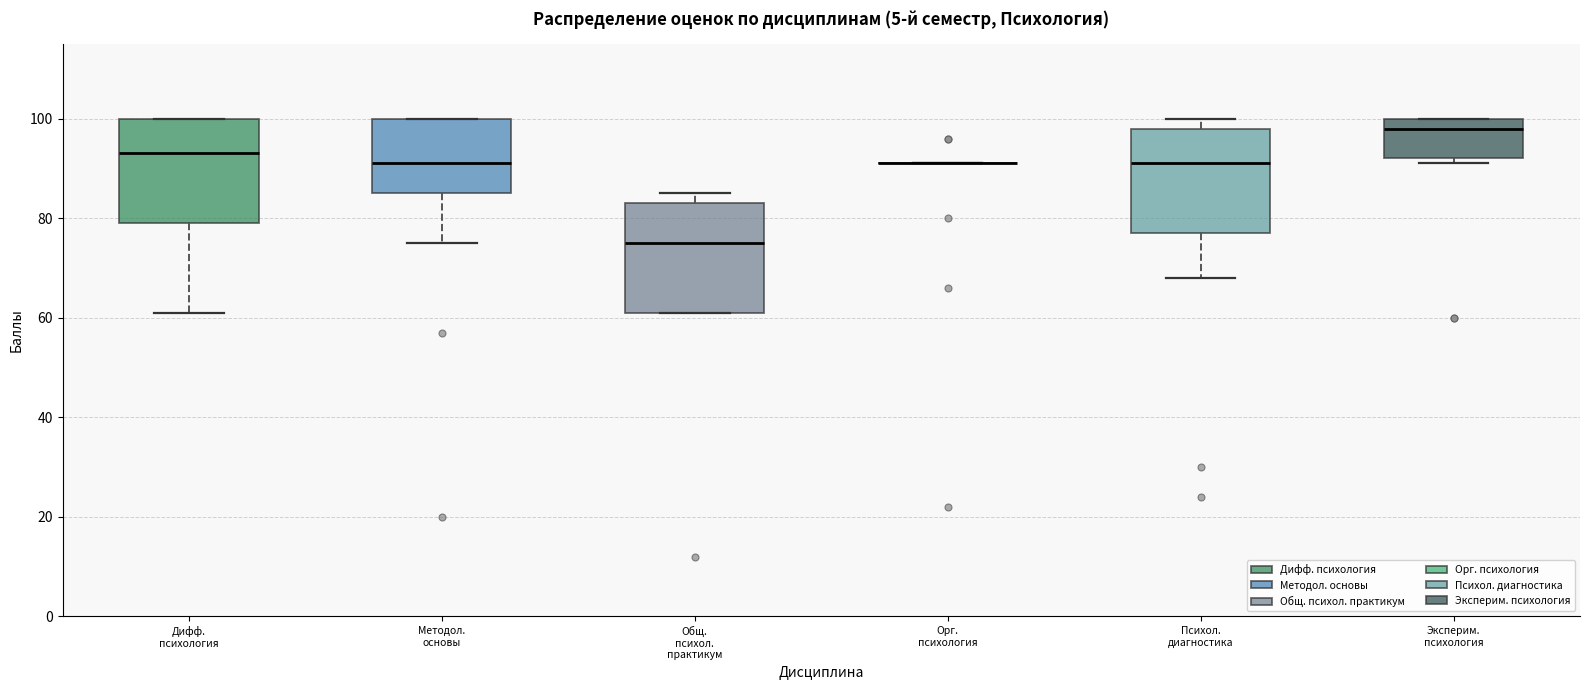

Reading left to right, read every box against the y-axis: the position of its median line, the range the box covers, and the ends of its whiskers. The values are not printed on the chart, so give them approximately, as read against the axis.

Дифф. психология: median 94, box 80 to 100, whiskers 62 to 100
Методол. основы: median 92, box 86 to 100, whiskers 76 to 100
Общ. психол. практикум: median 76, box 62 to 84, whiskers 62 to 86
Орг. психология: box collapsed to a line at 92, whiskers 92 to 92
Психол. диагностика: median 92, box 78 to 98, whiskers 68 to 100
Эксперим. психология: median 98, box 92 to 100, whiskers 92 (just below the box's lower edge) to 100